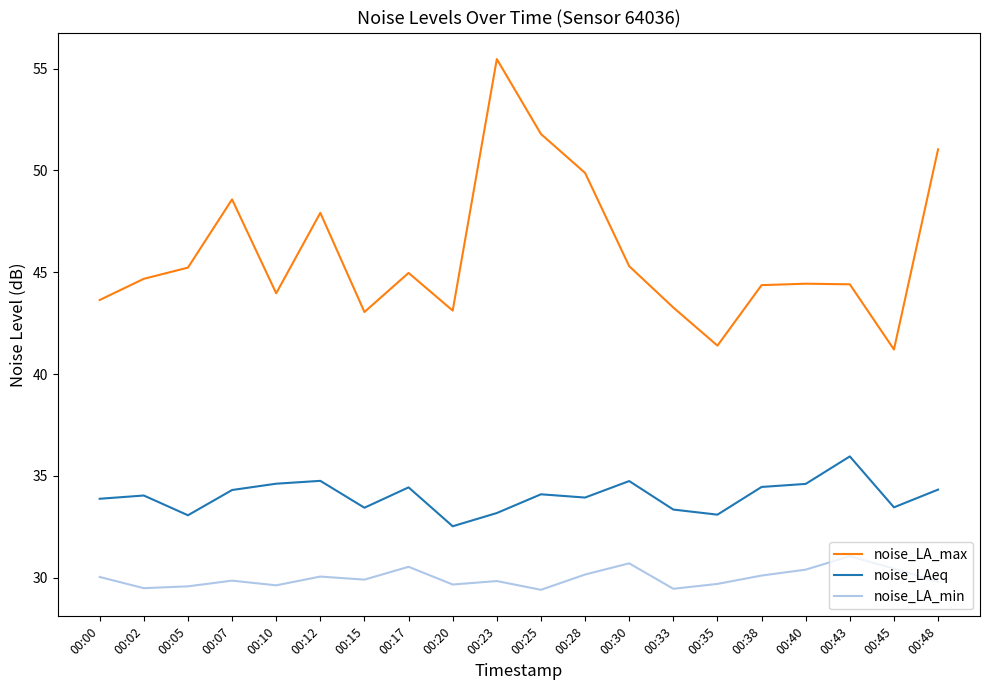

The noise_LA_min series shows 42.2 at 00:35. True or false?

False